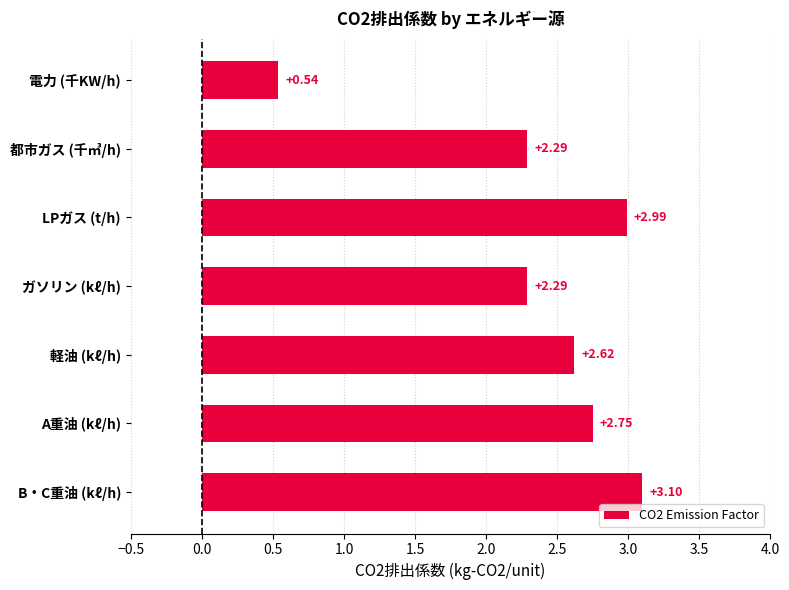

Approximately how many times larger is the value at 都市ガス (千㎥/h) compared to ガソリン (kℓ/h)?

1.0